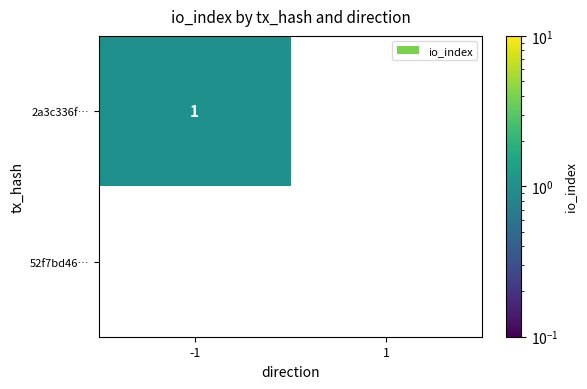

Is it true that 52f7bd46… equals 0 at 1?

True